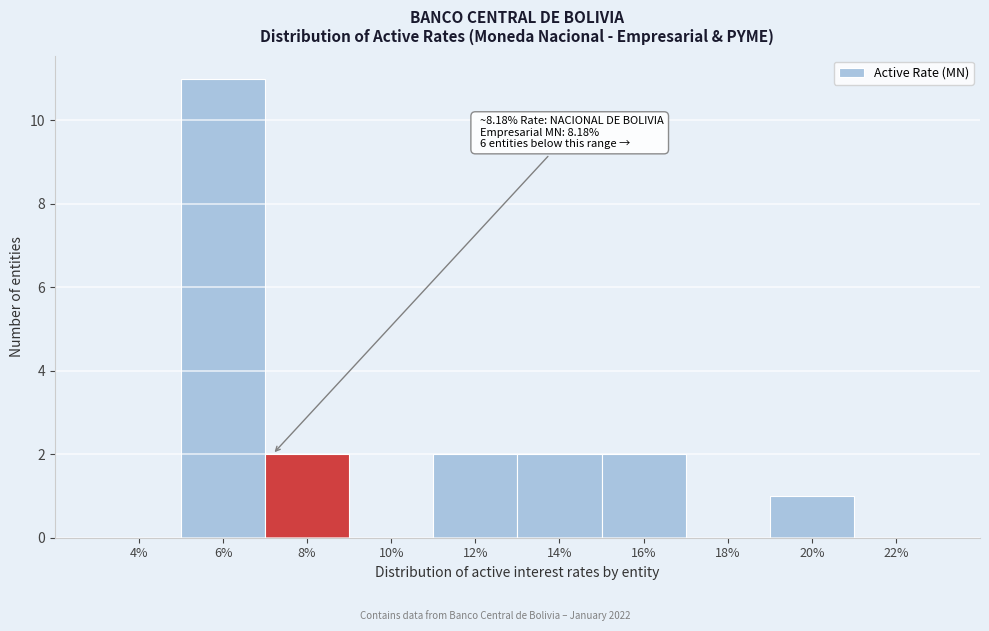

Reading right to left, what are all the values shown in this chart?

22%=0	20%=1	18%=0	16%=2	14%=2	12%=2	10%=0	8%=2	6%=11	4%=0